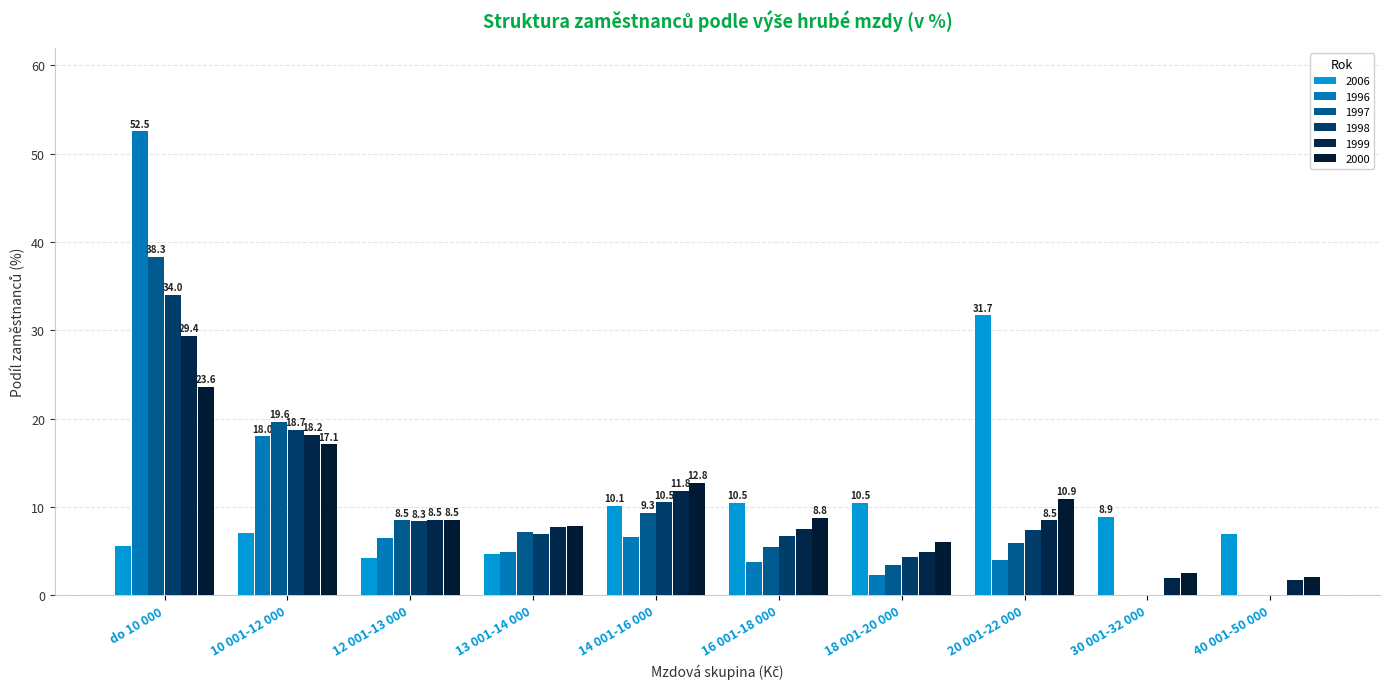

What is the greatest value displayed?

52.5